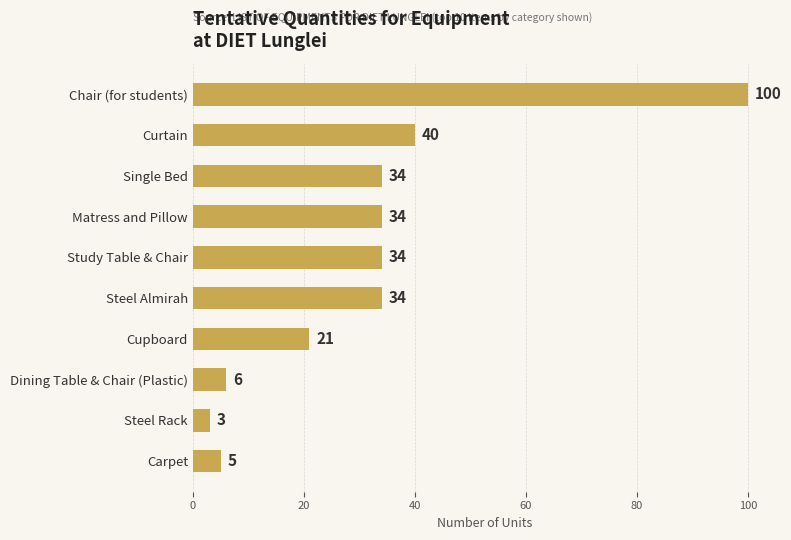

Reading bottom to top, transcribe all the data shown in this chart.

Carpet=5	Steel Rack=3	Dining Table & Chair (Plastic)=6	Cupboard=21	Steel Almirah=34	Study Table & Chair=34	Matress and Pillow=34	Single Bed=34	Curtain=40	Chair (for students)=100